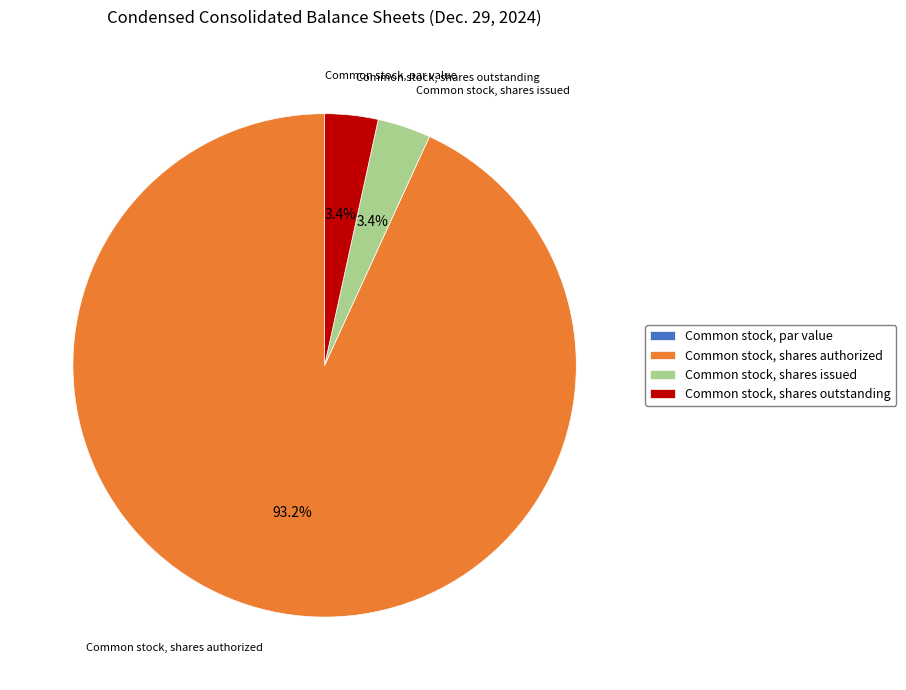

Which slice is the largest?

Common stock, shares authorized